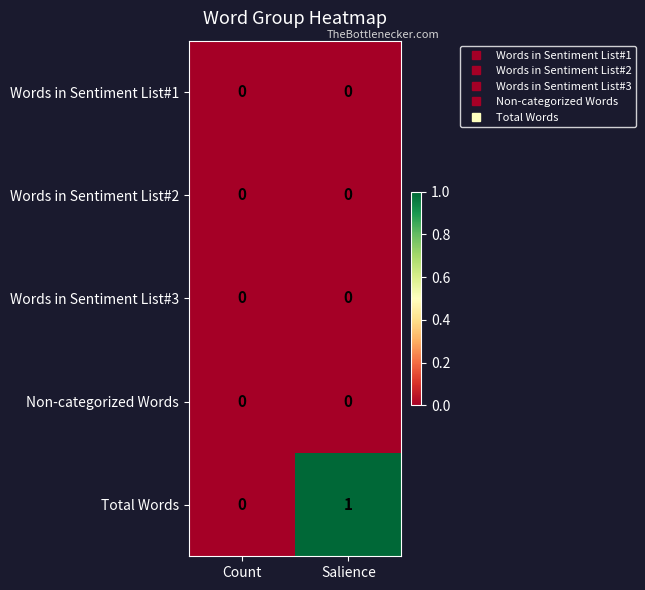

Is the value of Total Words at Salience greater than the value of Words in Sentiment List#3 at Count?

Yes